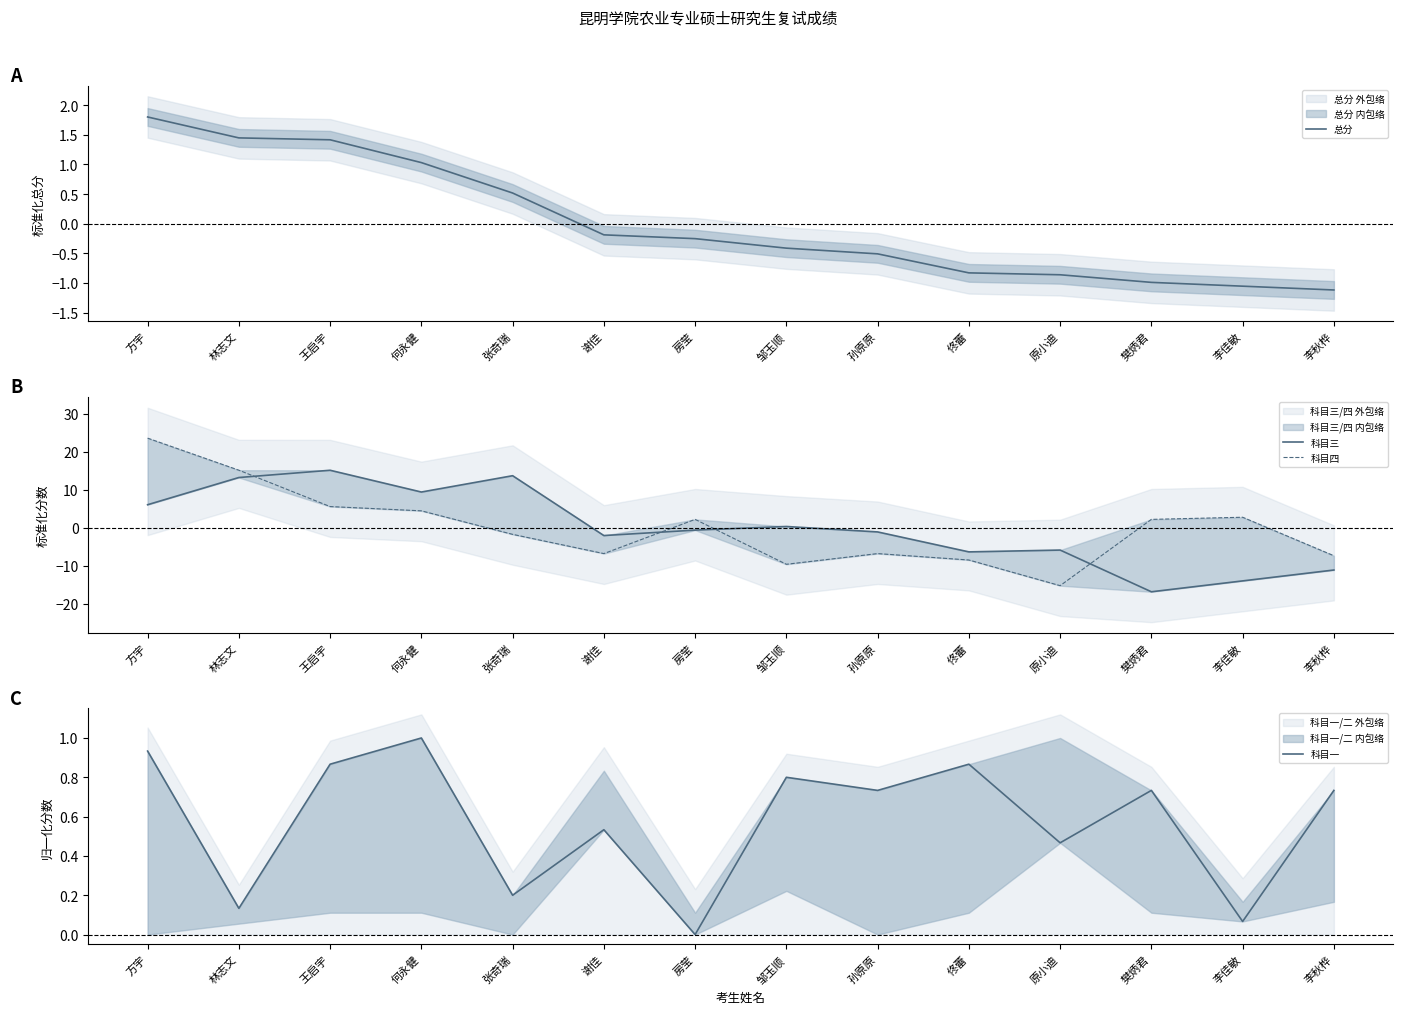

How many interior local peaks does the 科目三 series have?

4